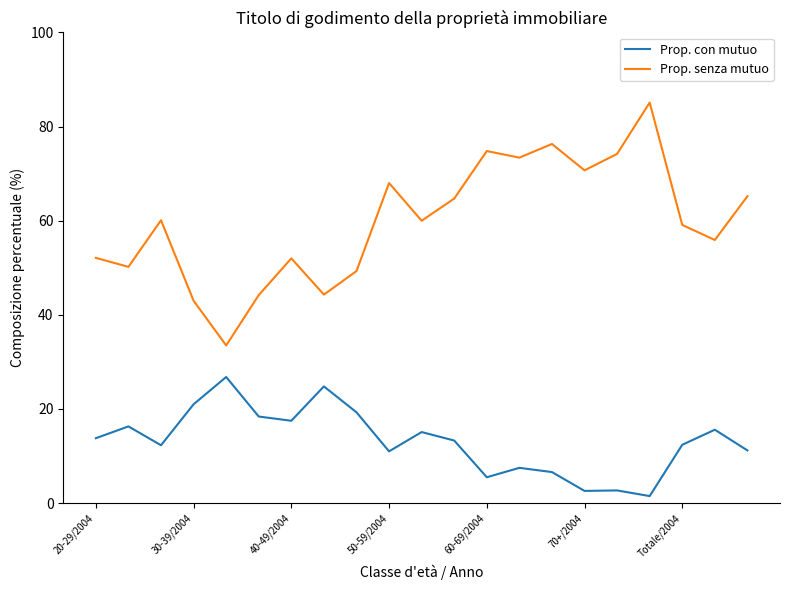

List the series in order of their overall mean, lowest first.

Prop. con mutuo, Prop. senza mutuo